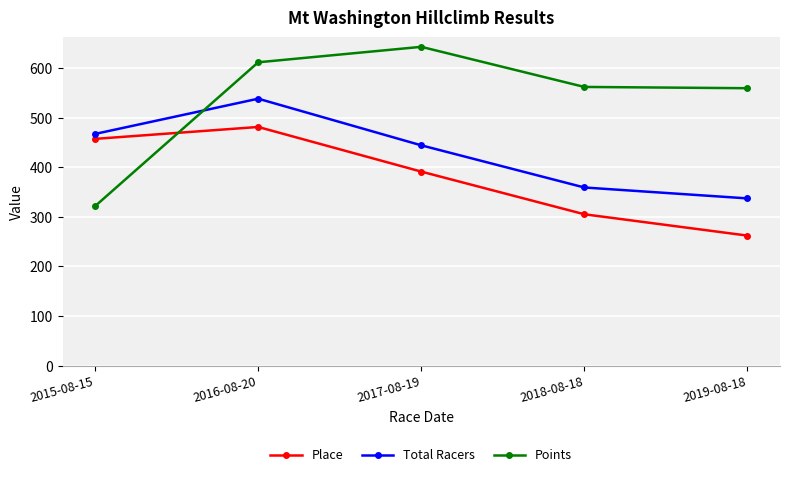

What position from the right is 2018-08-18?

2